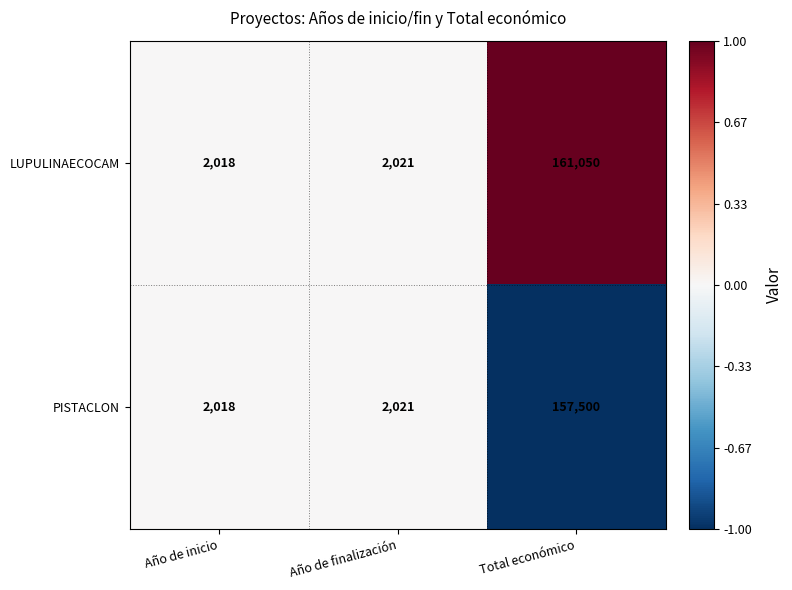

Where is LUPULINAECOCAM nearest to the value 81534?

Año de finalización